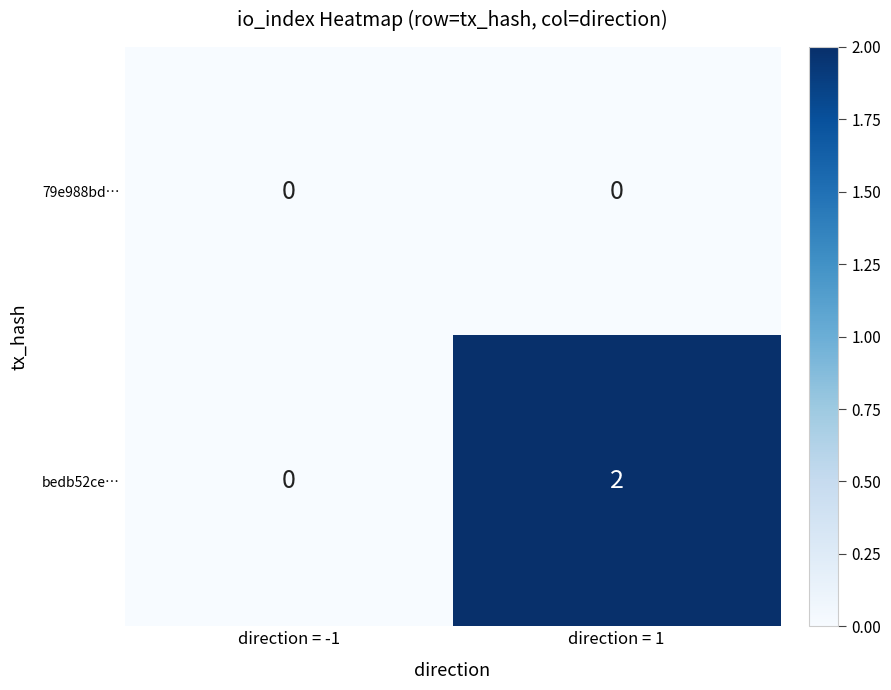

At which category does the chart reach its peak across all series?

direction = 1